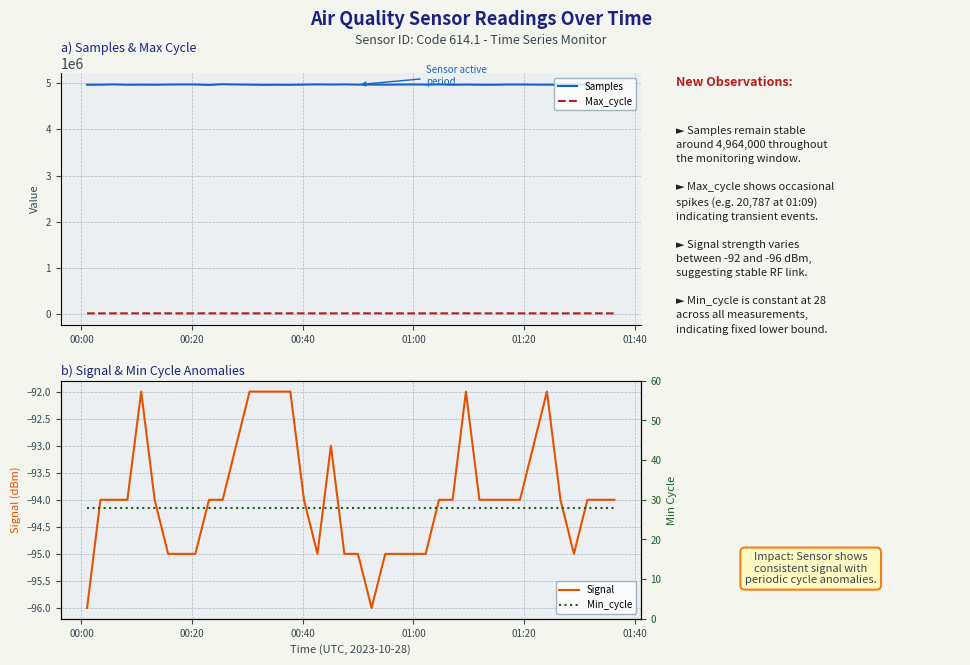

Reading right to left, transcribe all the data shown in this chart.

Samples: 4968439	4960693	4967471	4965454	4965395	4963241	4964840	4967291	4966121	4961934	4962477	4965982	4961591	4969396	4965401	4969117	4966223	4964003	4965310	4964228	4969174	4965915	4969449	4965012	4960217	4961885	4959805	4964073	4967195	4972749	4958655	4967491	4968234	4966099	4962260	4964199	4962082	4969015	4963495	4962582
Max_cycle: 19940	20037	19918	20096	19918	19929	19914	19918	19957	19997	19925	20787	19918	19914	19918	19922	19928	19980	19930	19941	19918	19914	19914	19969	20423	19914	19919	20358	20349	19914	20453	19910	19924	20378	20386	19910	19918	19914	19917	19921
Signal: -94	-94	-94	-95	-94	-92	-93	-94	-94	-94	-94	-92	-94	-94	-95	-95	-95	-95	-96	-95	-95	-93	-95	-94	-92	-92	-92	-92	-93	-94	-94	-95	-95	-95	-94	-92	-94	-94	-94	-96
Min_cycle: 28	28	28	28	28	28	28	28	28	28	28	28	28	28	28	28	28	28	28	28	28	28	28	28	28	28	28	28	28	28	28	28	28	28	28	28	28	28	28	28